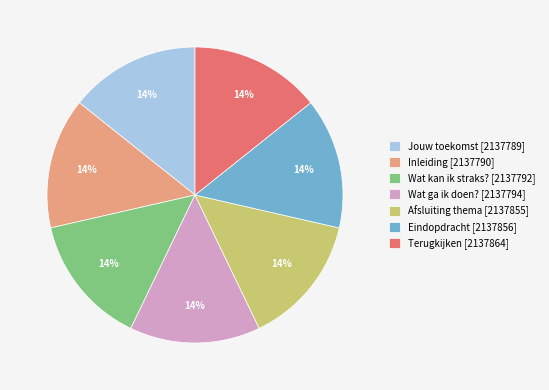

Do Wat ga ik doen? [2137794] and Inleiding [2137790] together represent more than half of the pie?

No